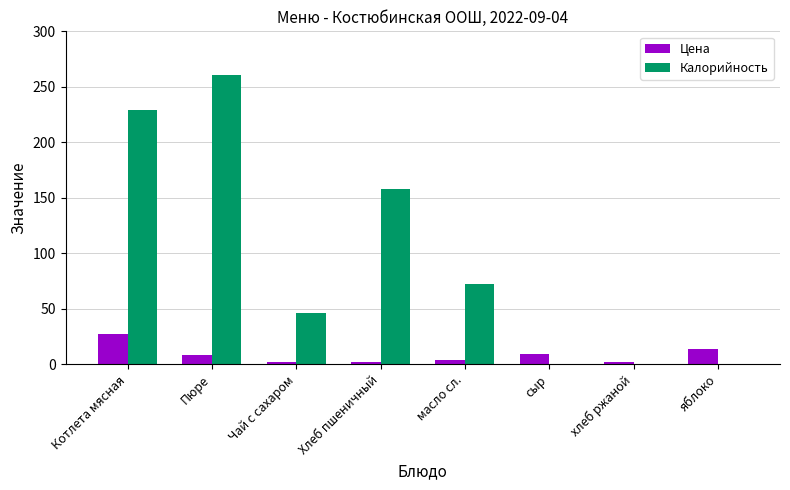

Which series changed the most between масло сл. and яблоко?

Калорийность